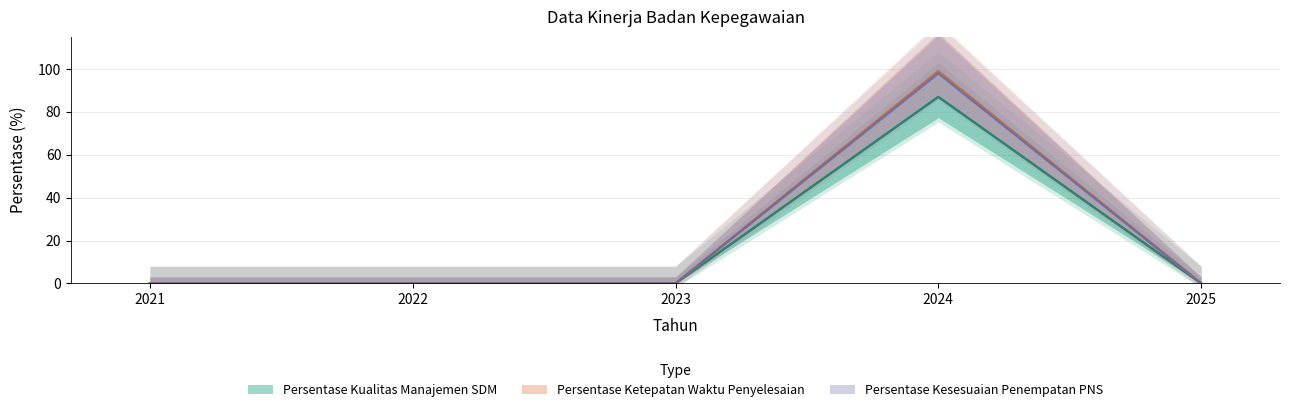

At which category is the sum across all series the highest?

2024